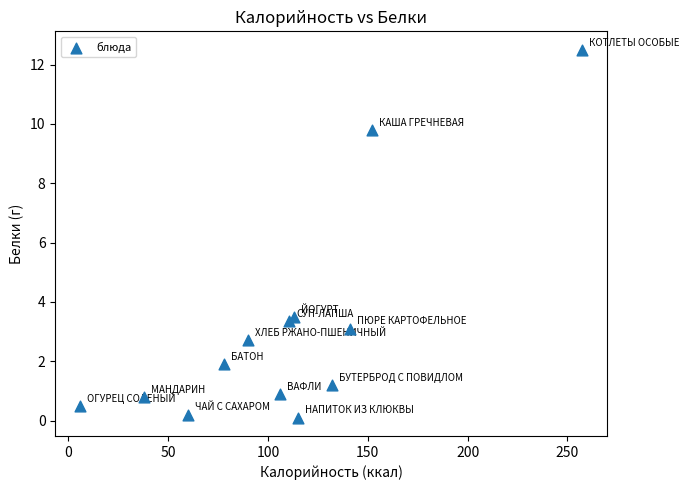

What Y value in the scatter plot is closest to 6?

3.5